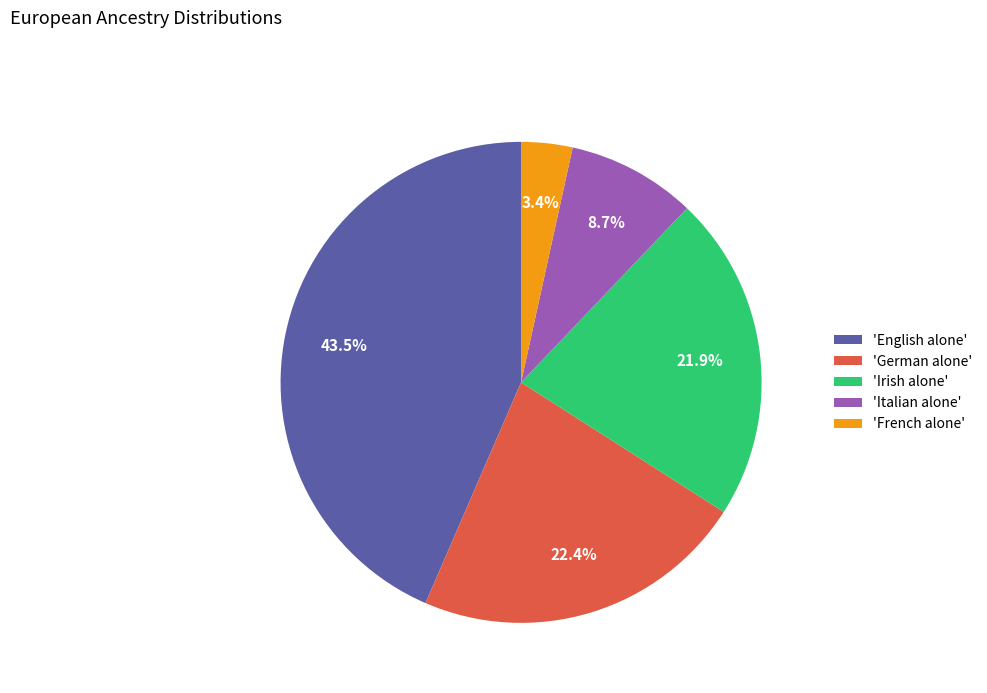

Is 'French alone' the majority of the pie?

No